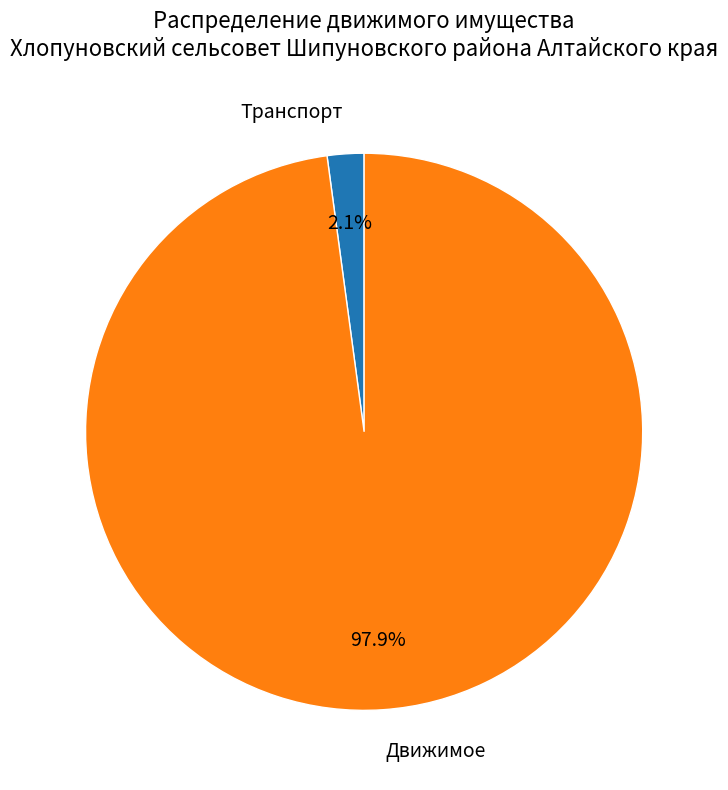

The Транспорт slice represents 2% of the pie. True or false?

True